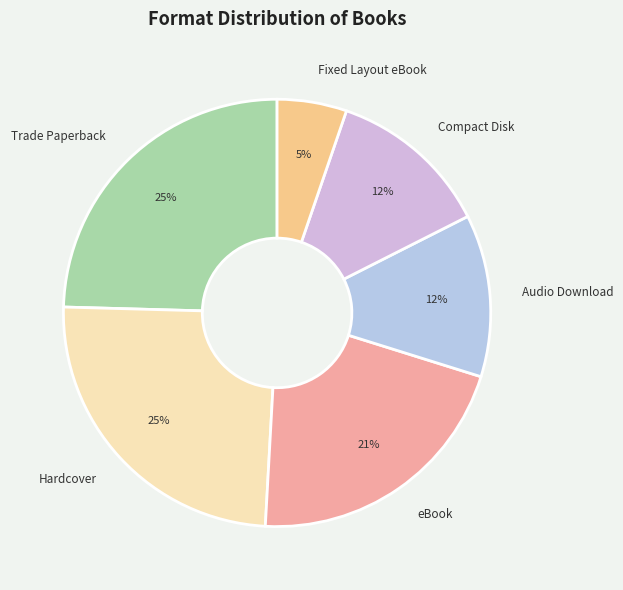

Which slice is the smallest?

Fixed Layout eBook